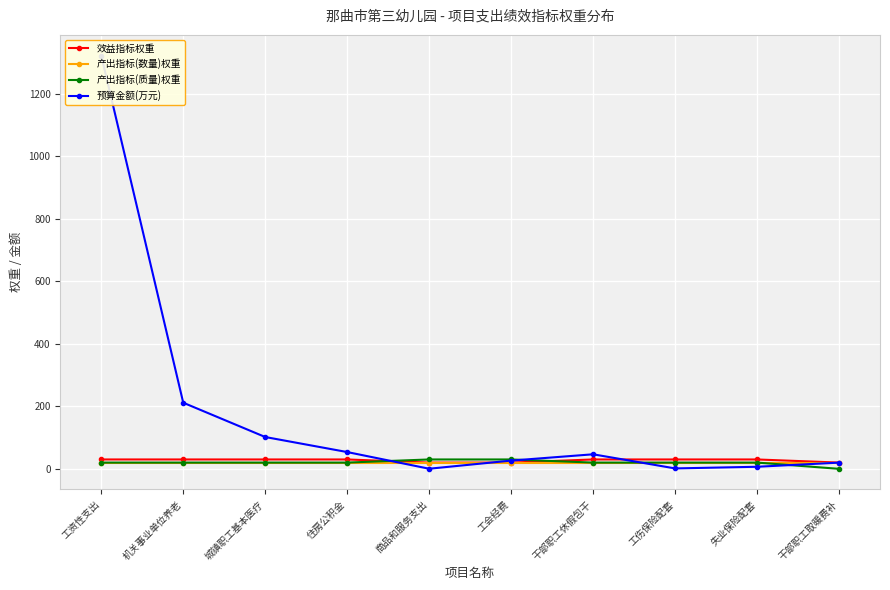

True or false: 产出指标(数量)权重 has more than 2 interior local peaks.

False